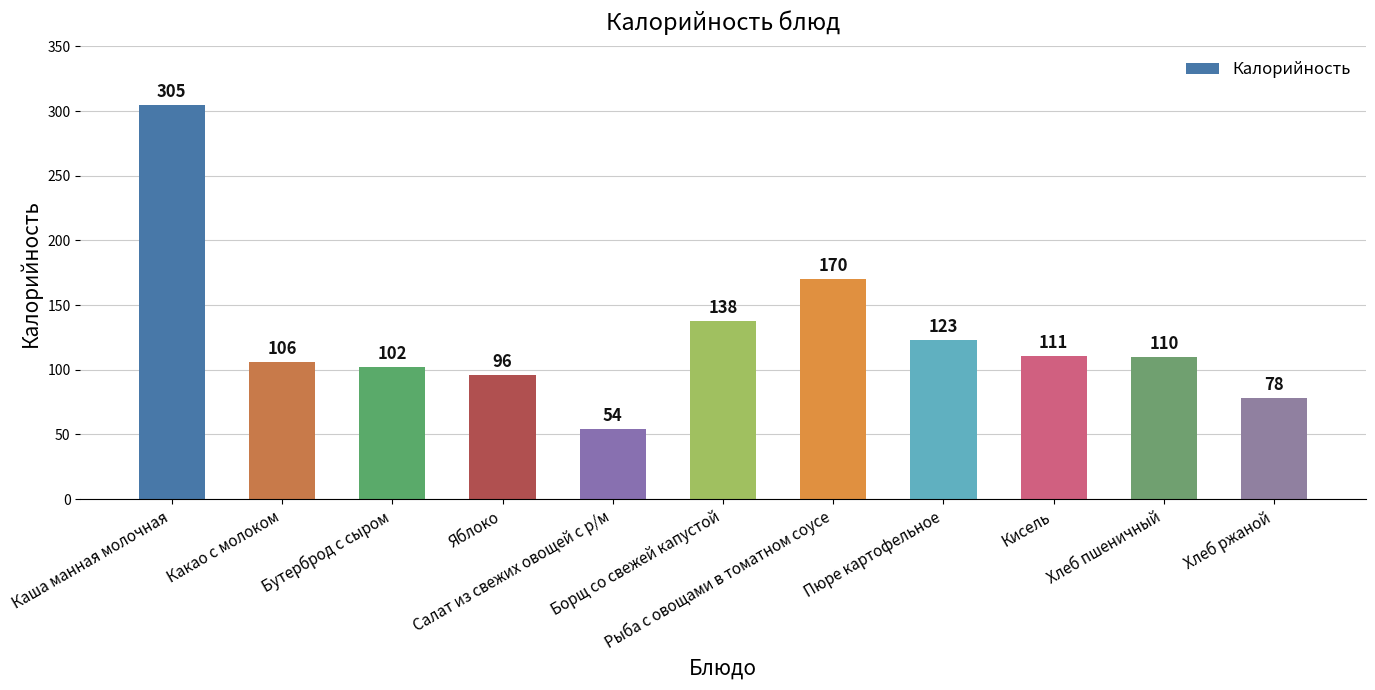

Where is the data nearest to the value 179?

Рыба с овощами в томатном соусе